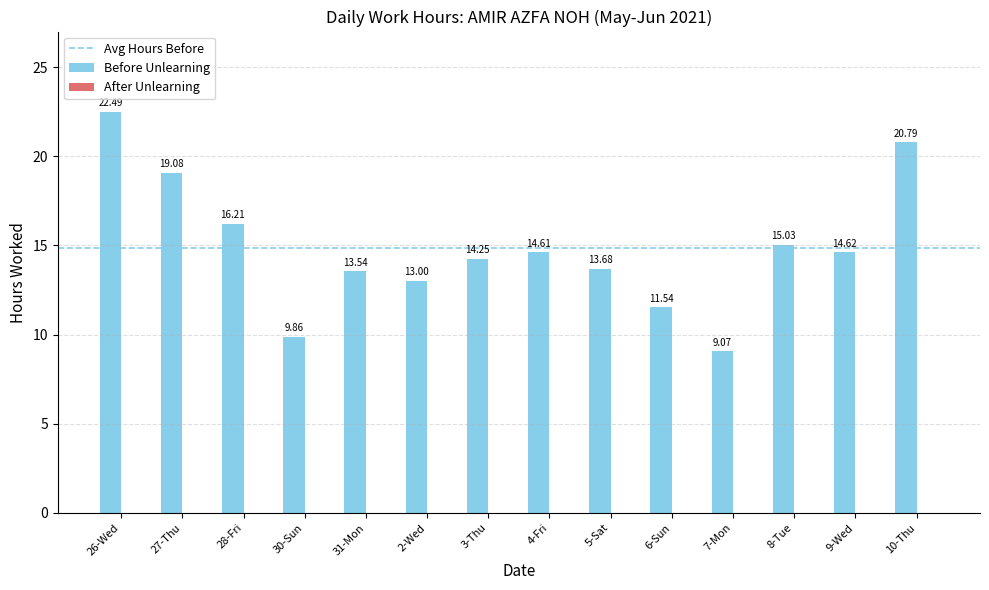

The value at 8-Tue is 15.0. True or false?

True